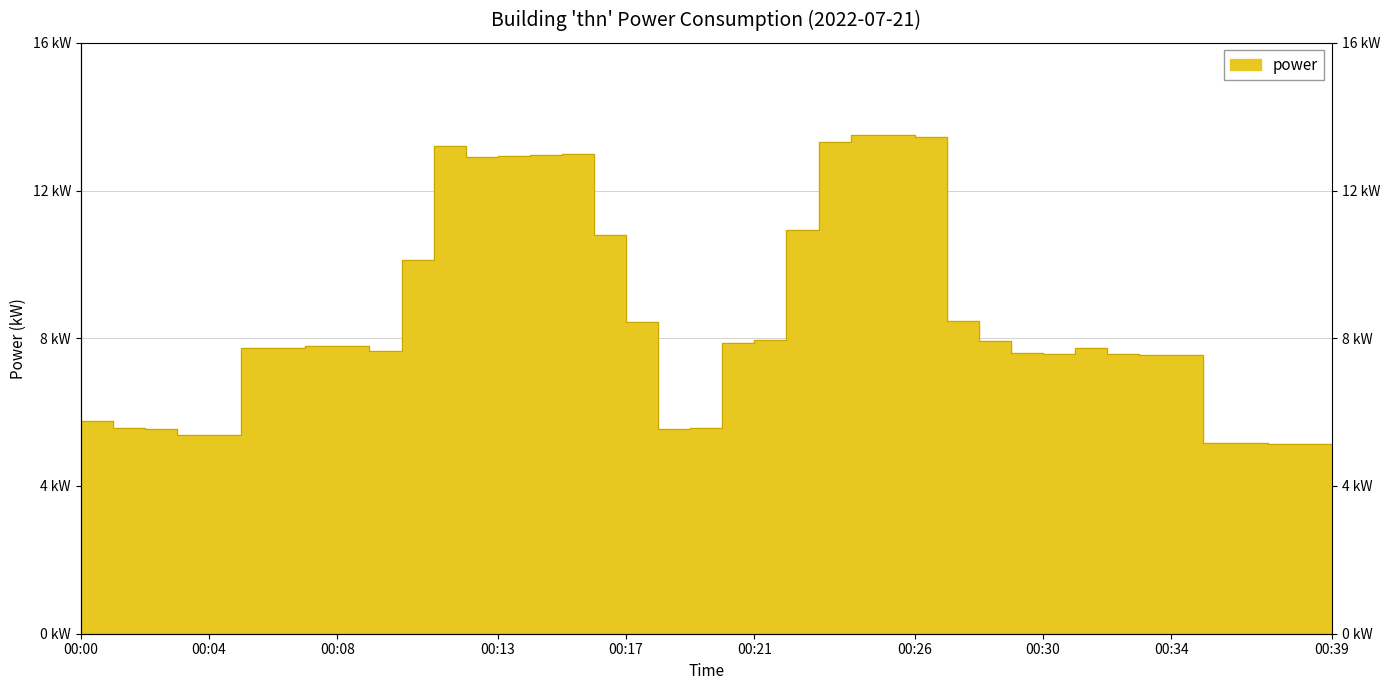

What is the ratio of the value at 00:14 to the value at 00:31?

1.7